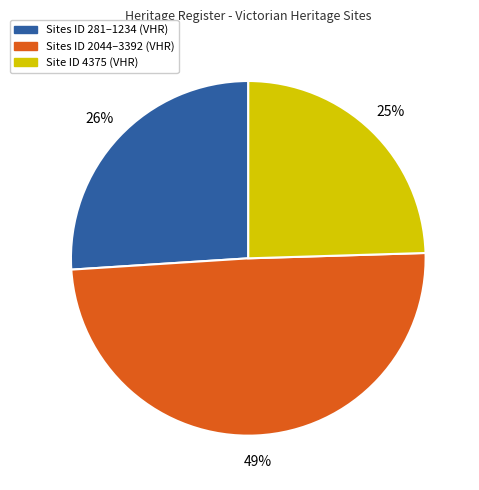

Do Site ID 4375 (VHR) and Sites ID 281–1234 (VHR) together represent more than half of the pie?

Yes